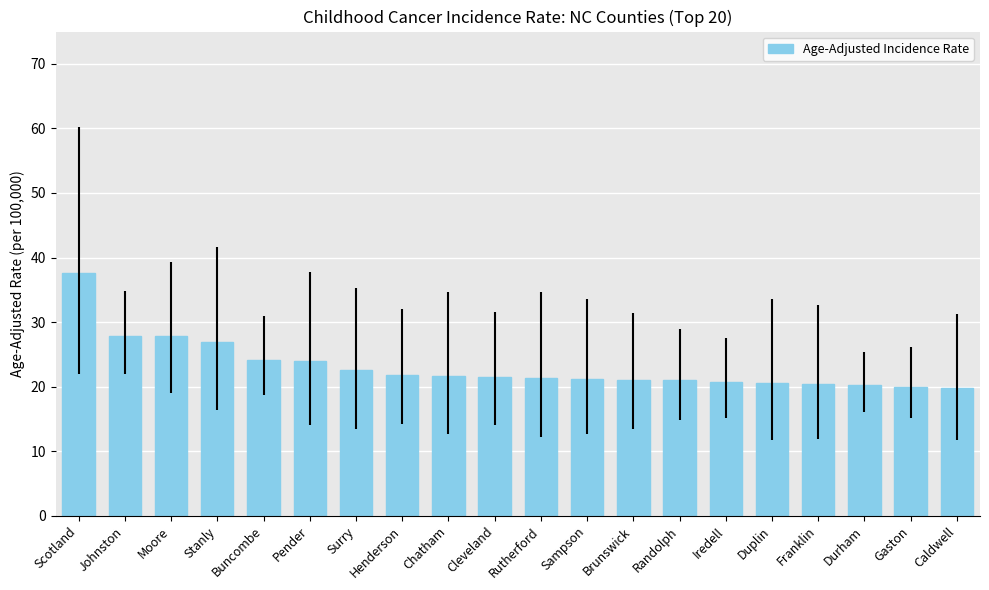

What is the difference between the maximum and minimum values?

17.8